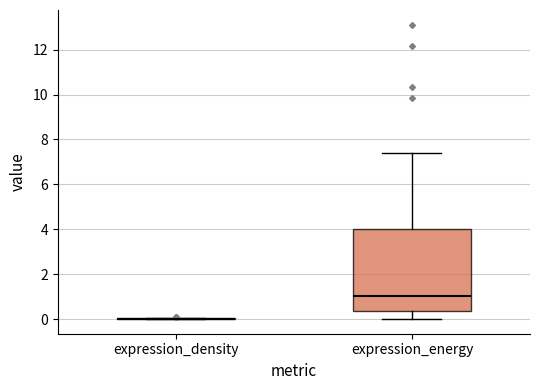

Where does the upper whisker of the box for expression_energy end on the y-axis? The values are not printed on the chart, so give them approximately, as read against the axis.

7.4